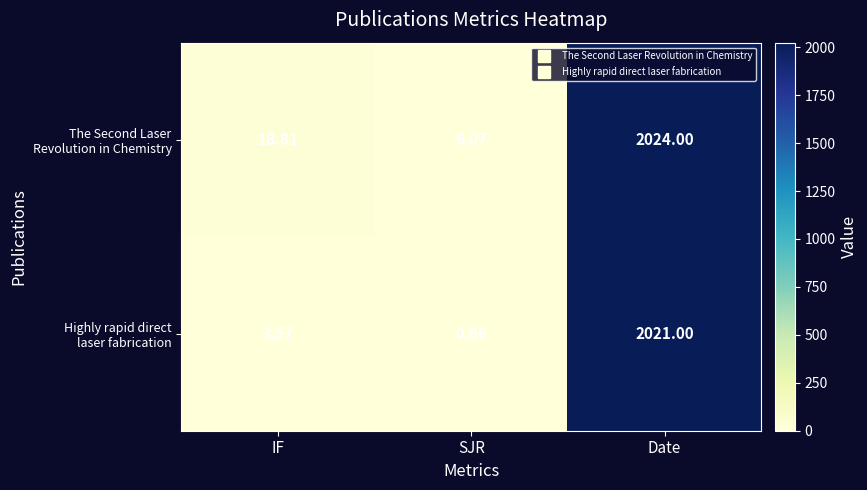

At which category is the sum across all series the highest?

Date